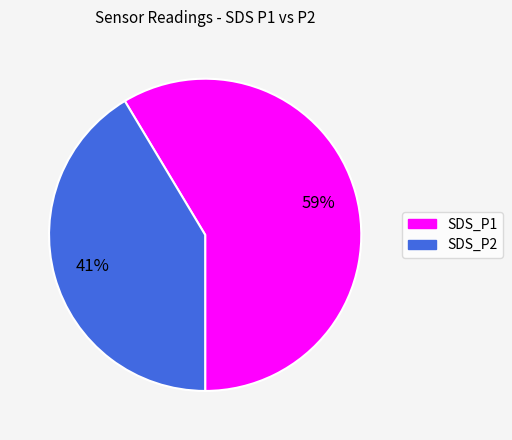

The SDS_P1 slice represents 48% of the pie. True or false?

False